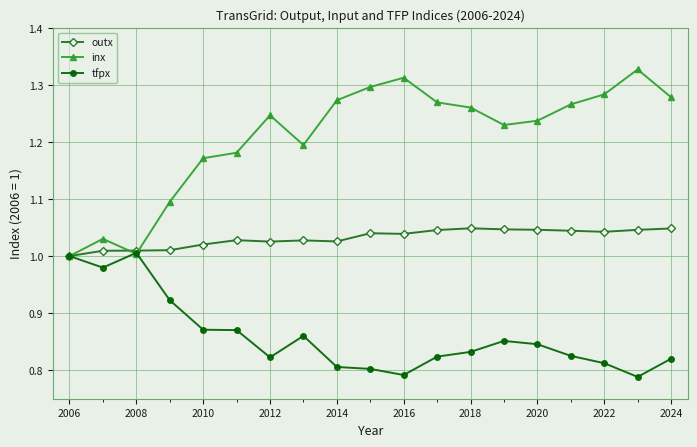

At how many categories does at least one series exceed 0?

19